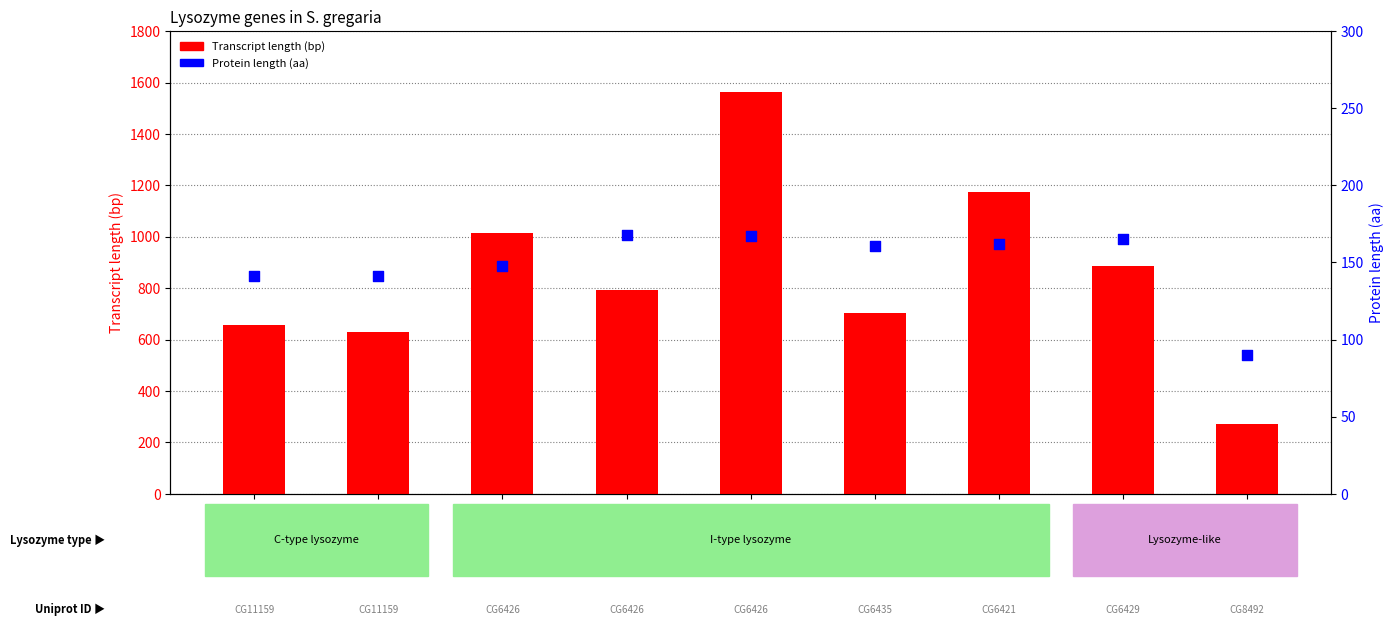

Which series reaches the maximum Y coordinate?

Transcript length (bp)